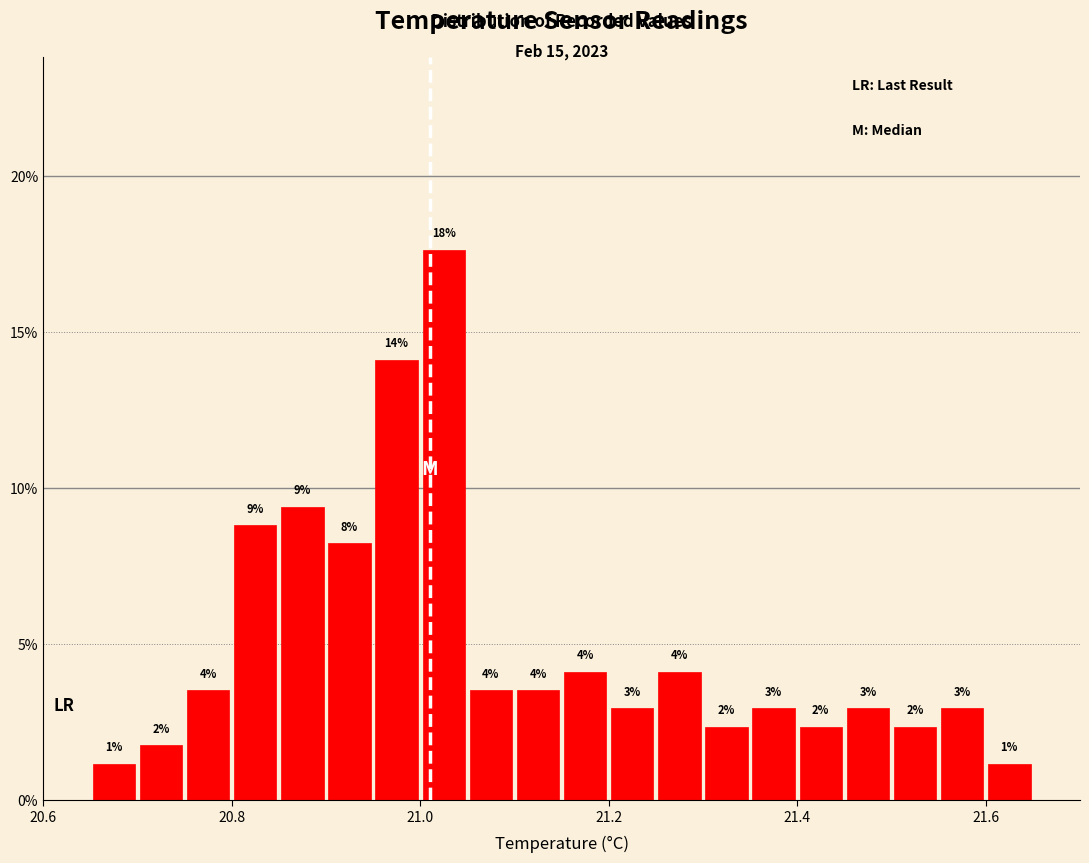

Around what value on the x-axis is the tallest bar? Give the approximate position of its centre, as read against the axis.

21.02